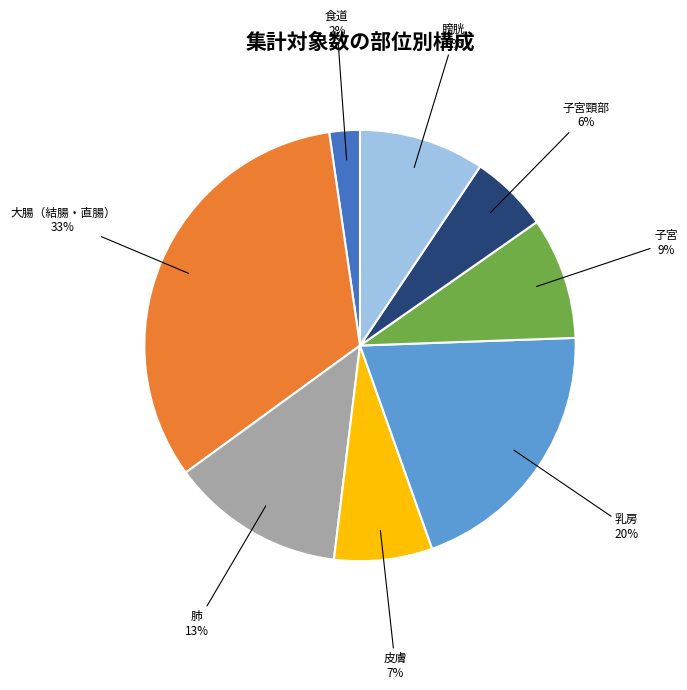

To the nearest percent, what is the average slice percentage?

12%